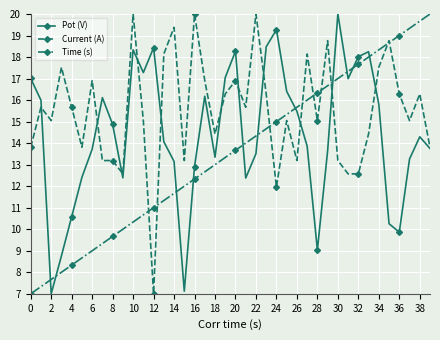

How many interior local peaks does the Pot (V) series have?

9